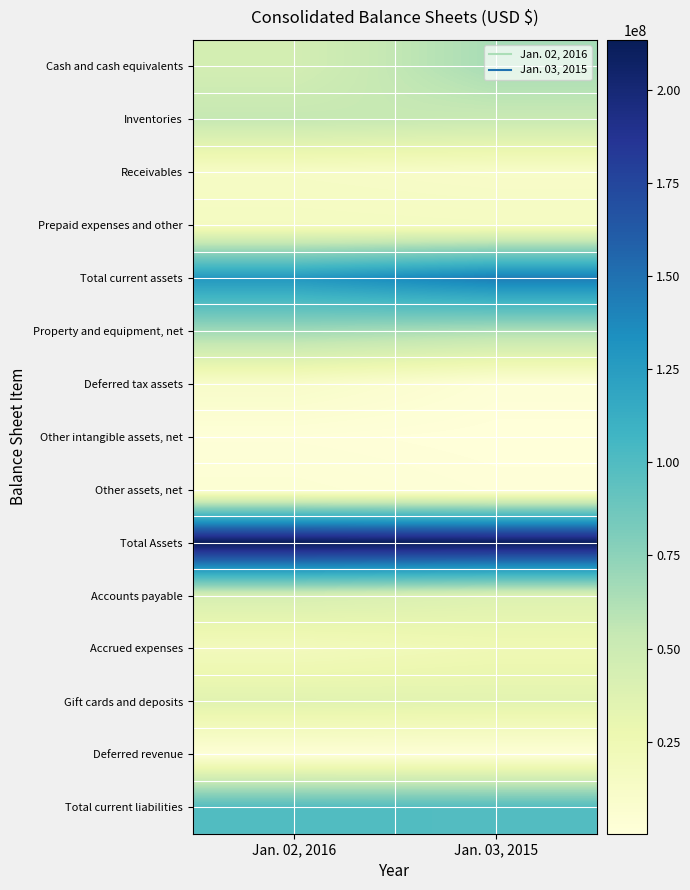

What is the difference between the highest and lowest values at Jan. 03, 2015?

211750000